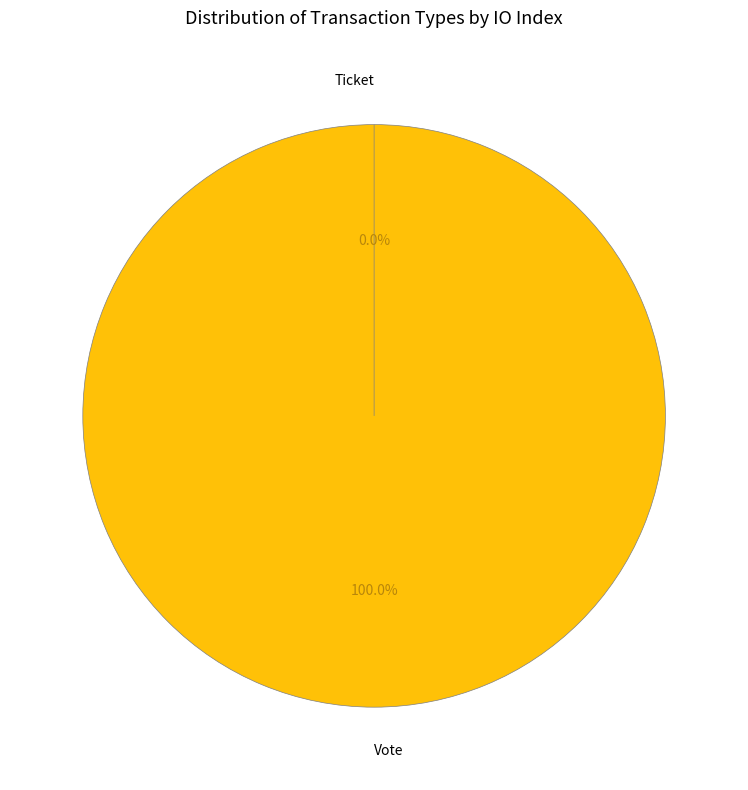

Between Vote and Ticket, which is larger?

Vote